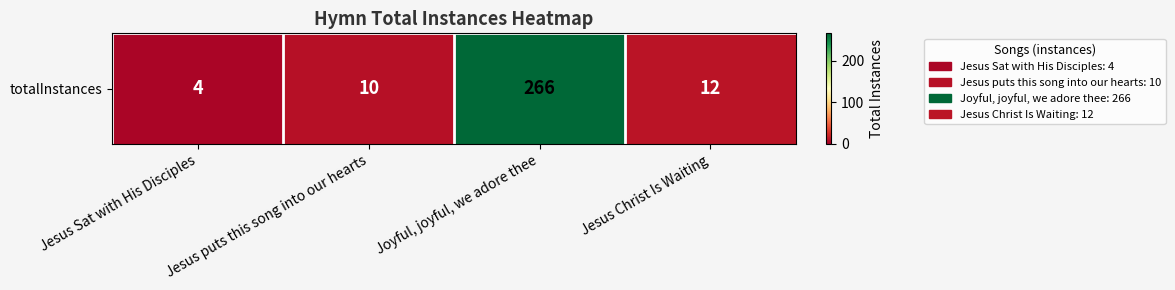

Reading right to left, list all the values displayed in this chart.

12	266	10	4